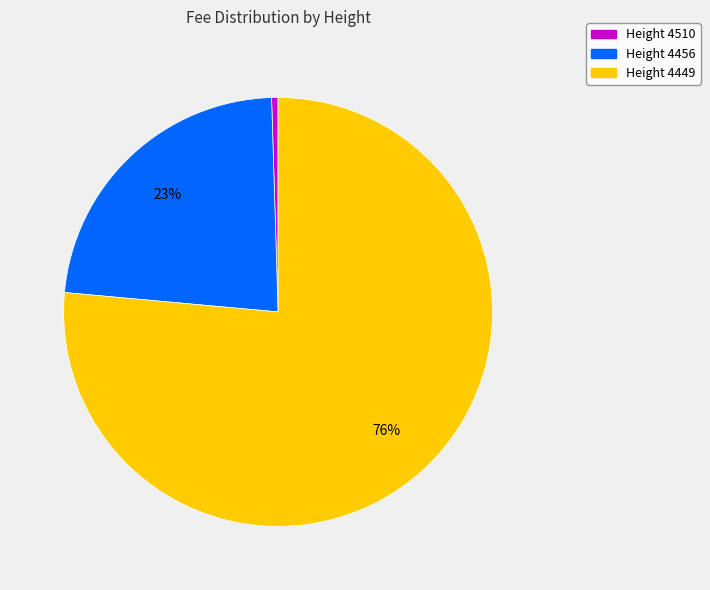

To the nearest percent, what is the average slice percentage?

33%